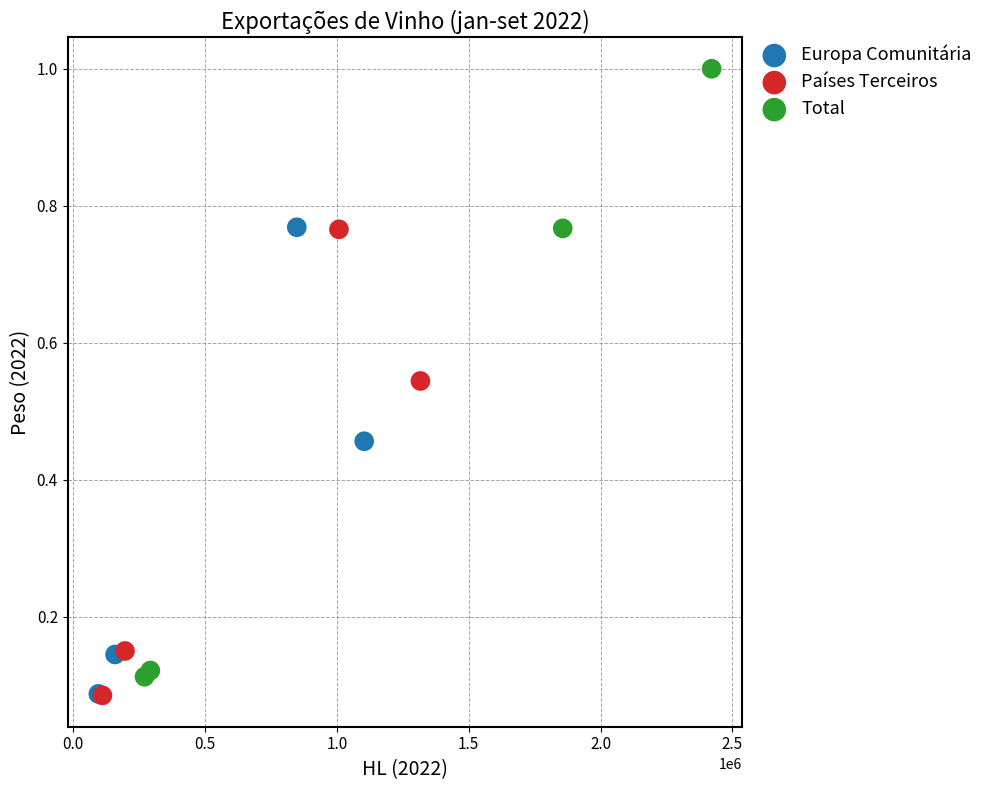

Which series reaches the maximum Y coordinate?

Total